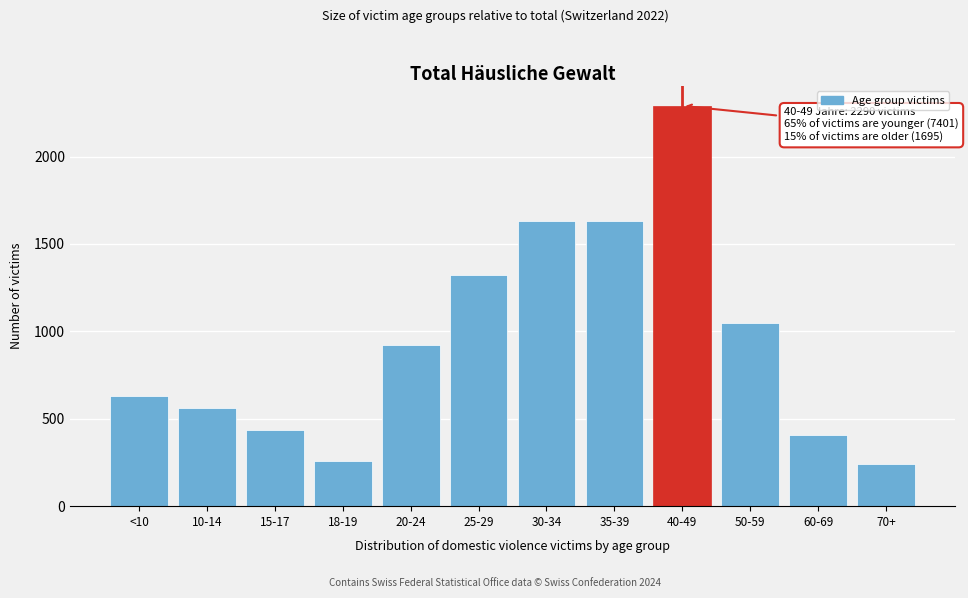

What is the label of the 4th bar from the left?

18-19